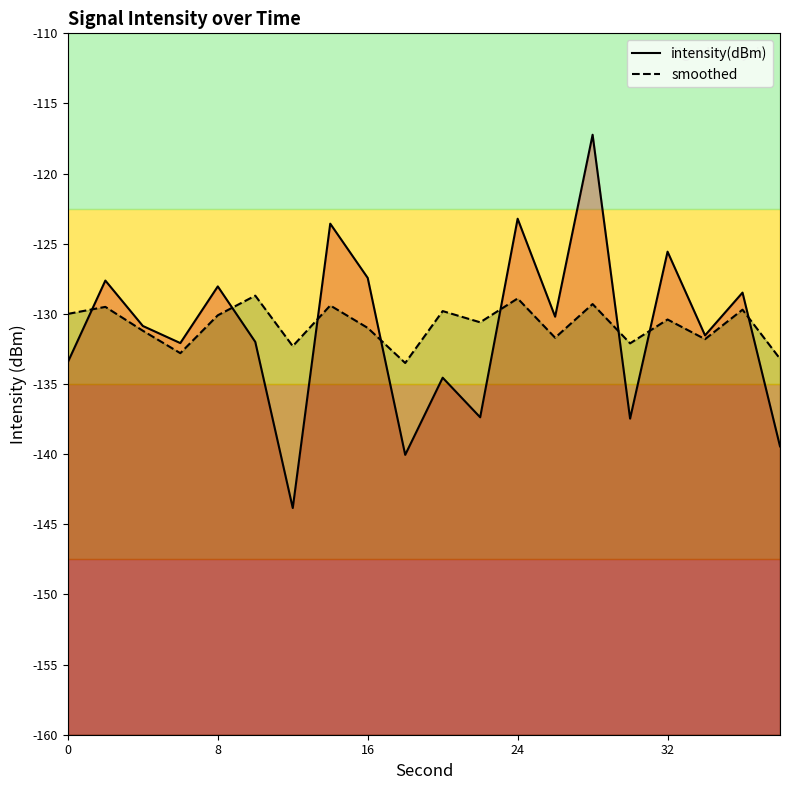

Count the number of categories in the chart.

20